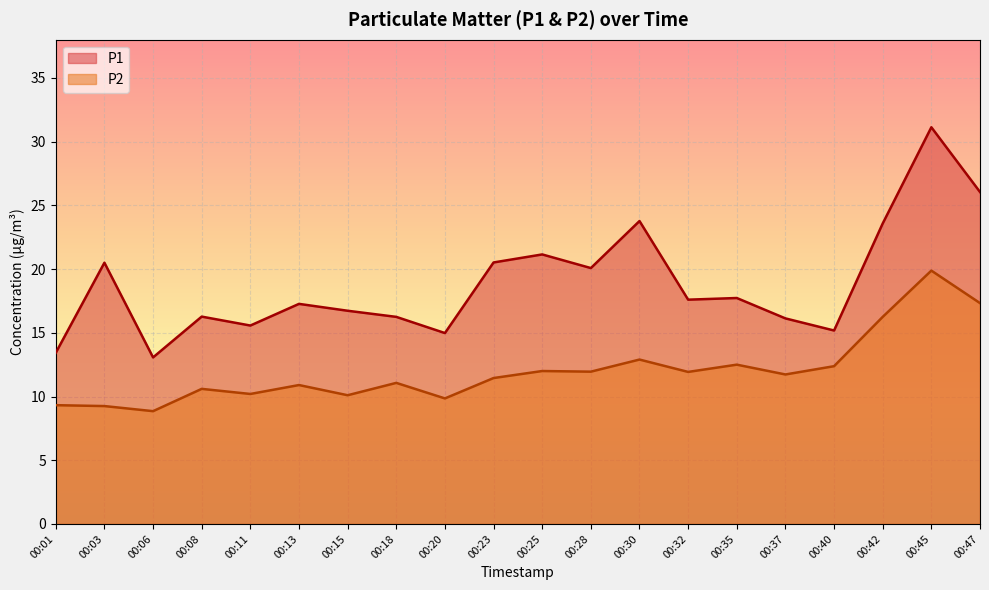

At which category does P2 reach its first local peak?

00:08